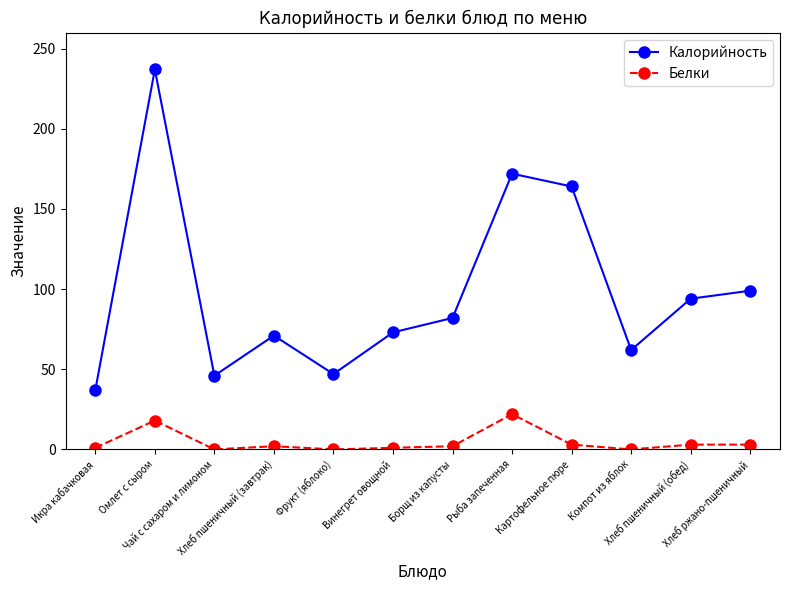

Where is Калорийность nearest to the value 137?

Картофельное пюре